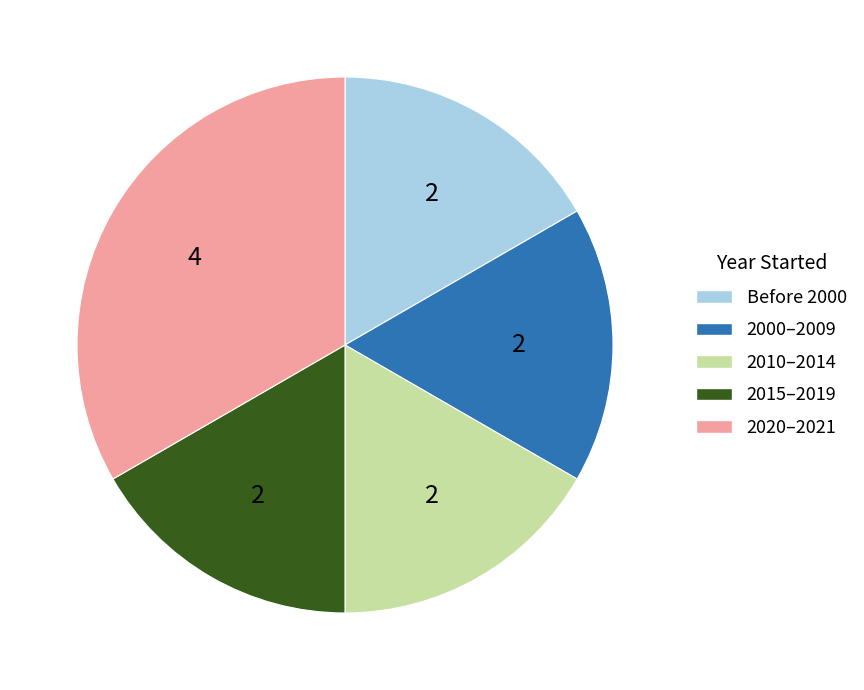

Approximately how many times larger is the value at 2010–2014 compared to 2020–2021?

0.5